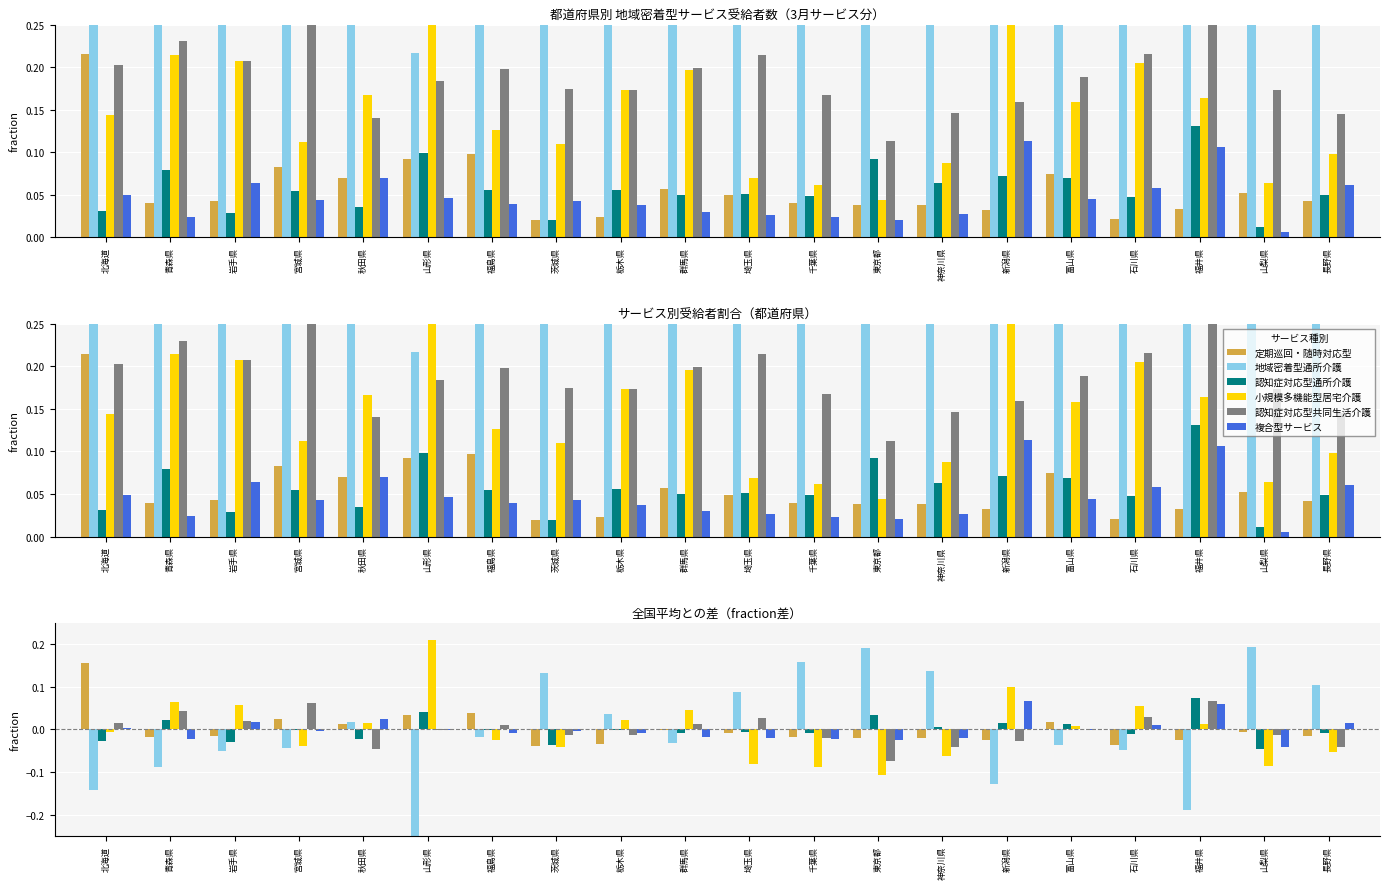

Where is 複合型サービス nearest to the value 0?

山形県